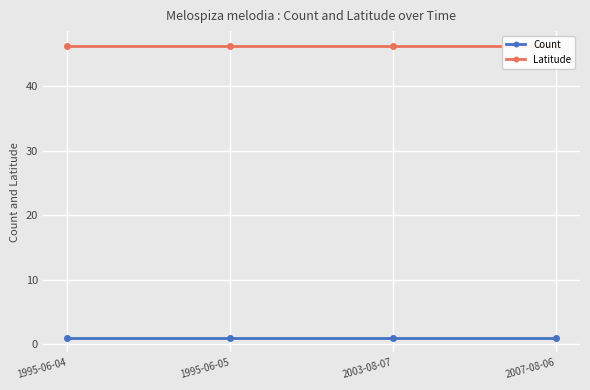

True or false: Latitude has a value of 46.2 at 2007-08-06.

True